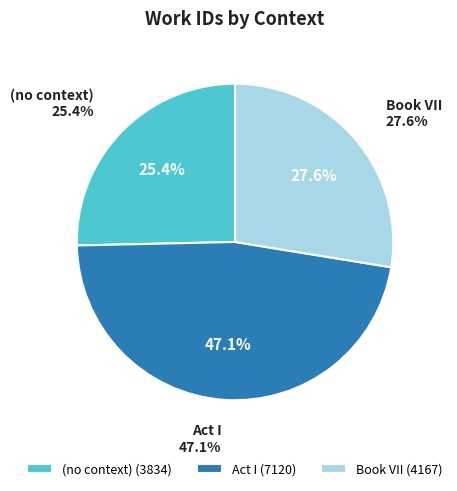

What is the change in value from (no context) to Act I?

+3286